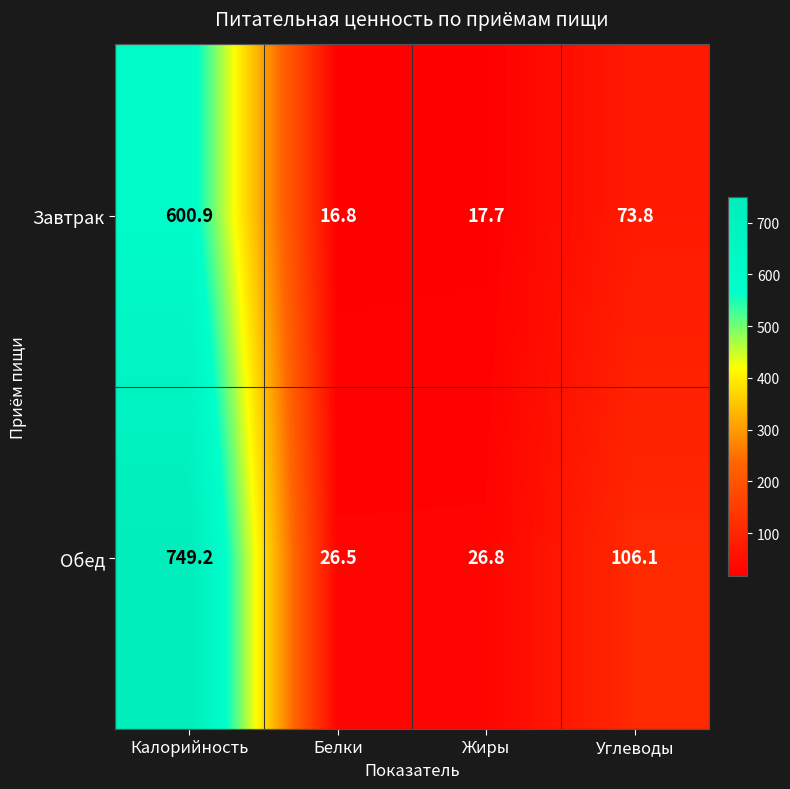

At Калорийность, list the series in order from smallest to largest.

Завтрак, Обед